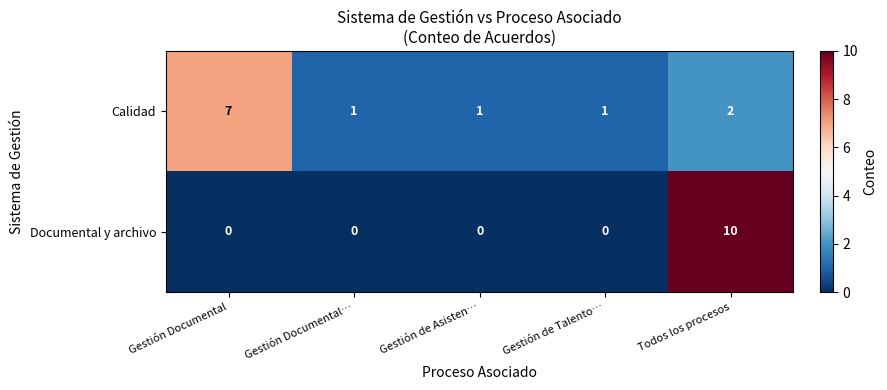

Reading right to left, transcribe all the data shown in this chart.

Calidad: Todos los procesos=2	Gestión de Talento…=1	Gestión de Asisten…=1	Gestión Documental…=1	Gestión Documental=7
Documental y archivo: Todos los procesos=10	Gestión de Talento…=0	Gestión de Asisten…=0	Gestión Documental…=0	Gestión Documental=0